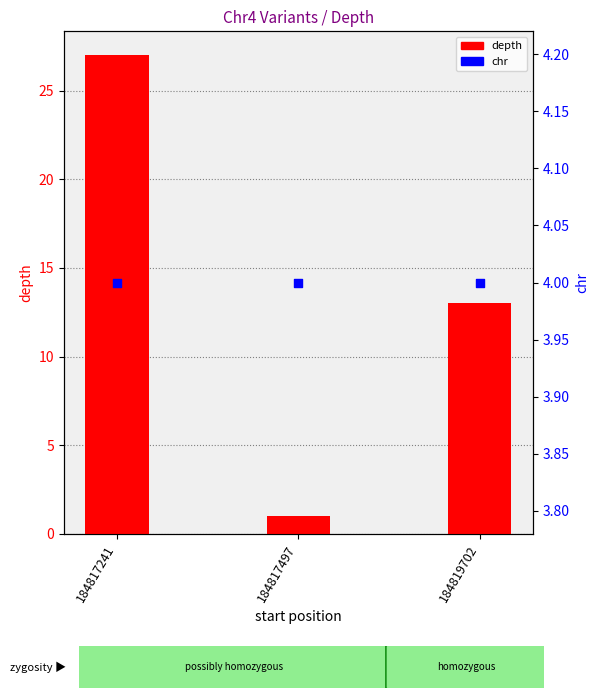

Which series contains the highest Y value?

depth